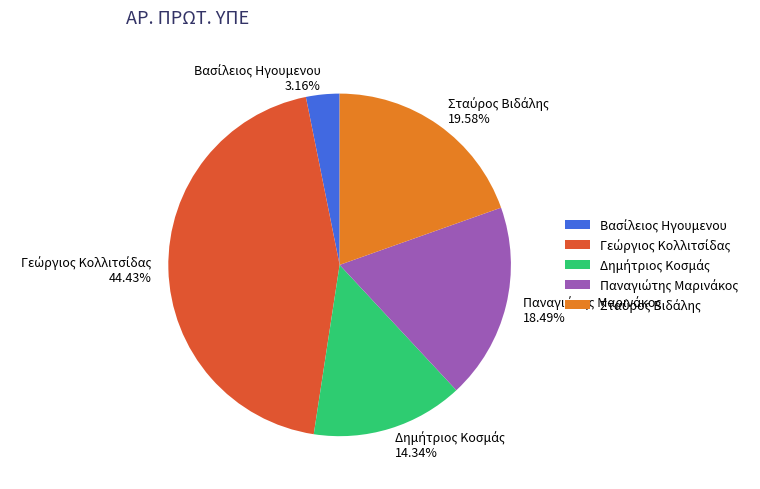

Does any single category account for the majority?

No